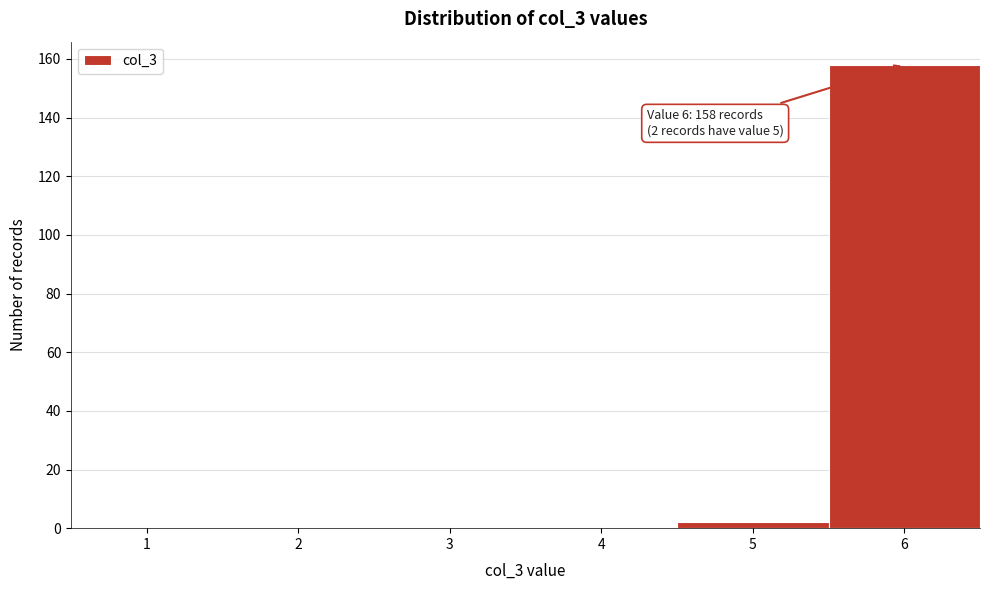

Which range on the x-axis has the tallest bar?

5.5 to 6.5